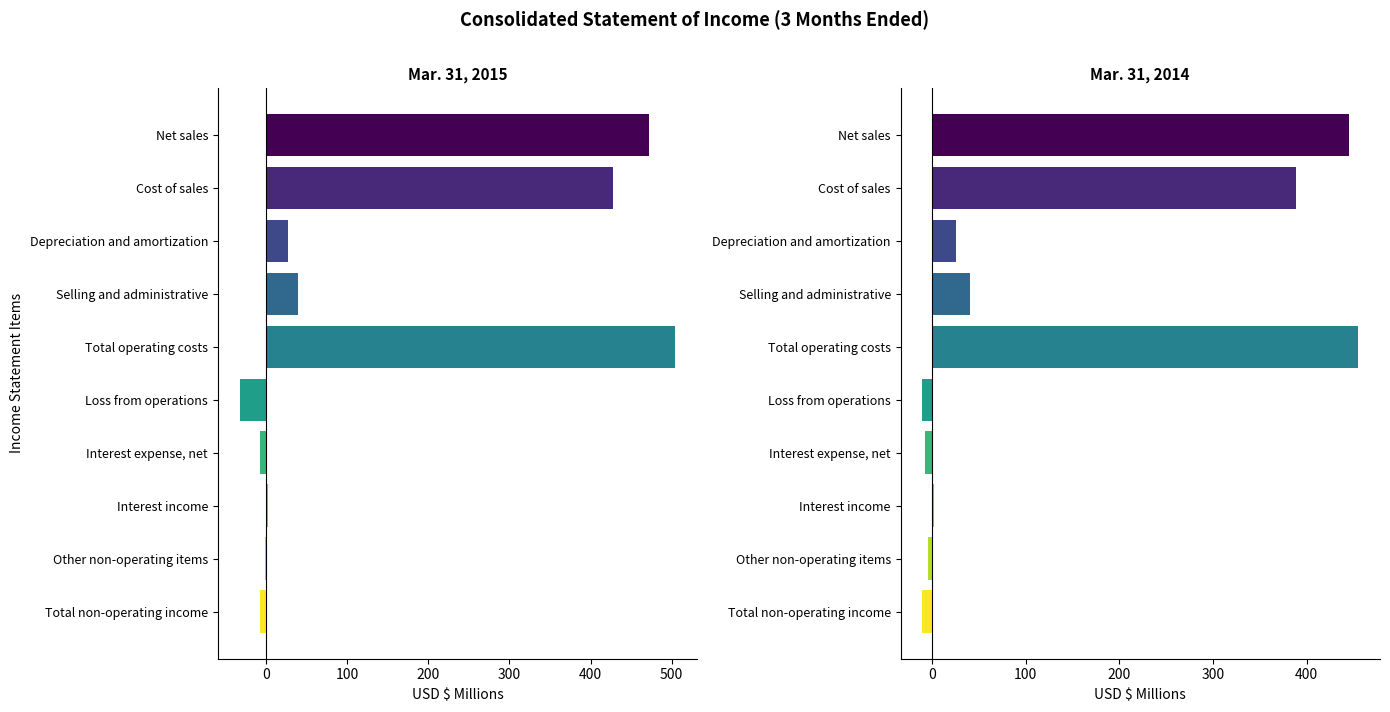

What is the sum of the Mar. 31, 2014 values at Total non-operating income and Other non-operating items?

-14.5